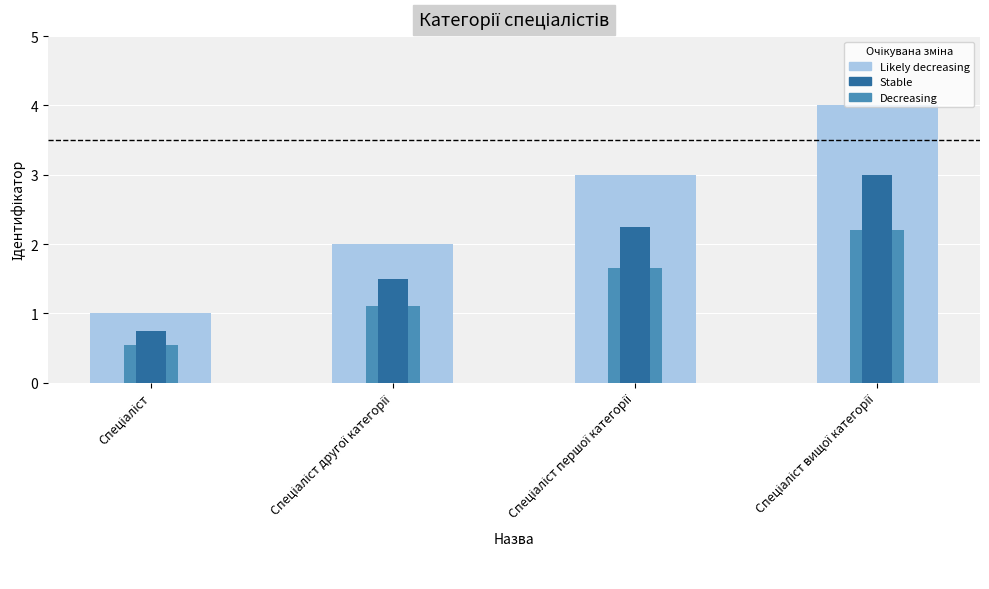

List the labels in order of value, largest first.

Спеціаліст вищої категорії, Спеціаліст першої категорії, Спеціаліст другої категорії, Спеціаліст